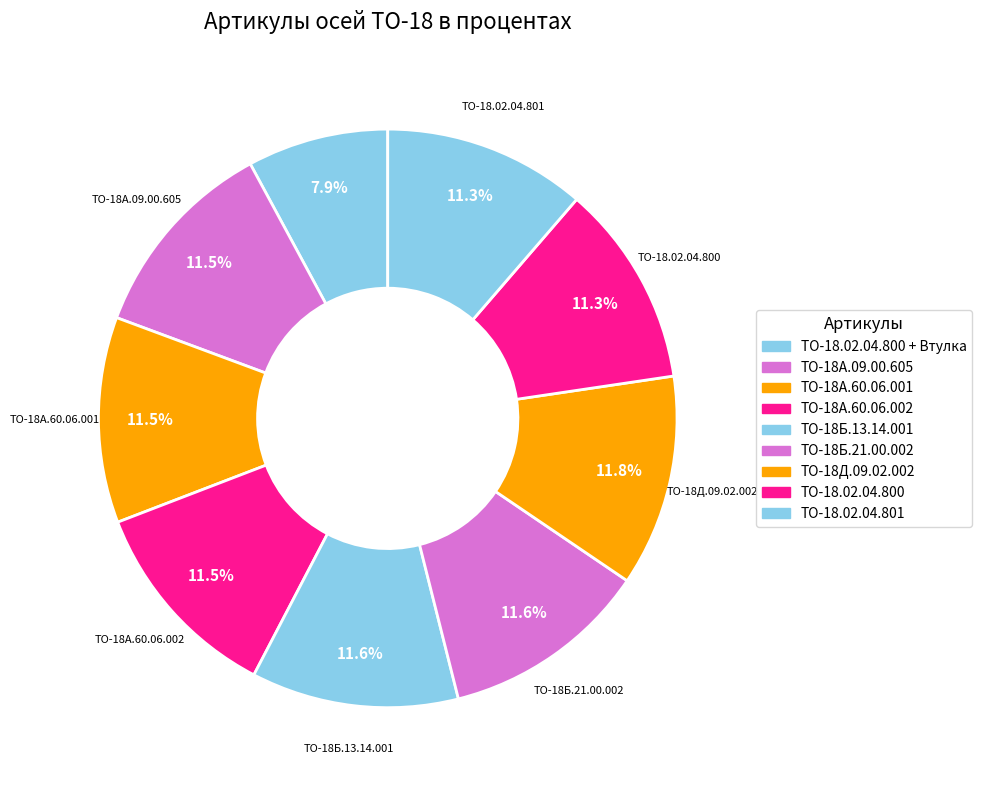

Which slice is the largest?

ТО-18Д.09.02.002